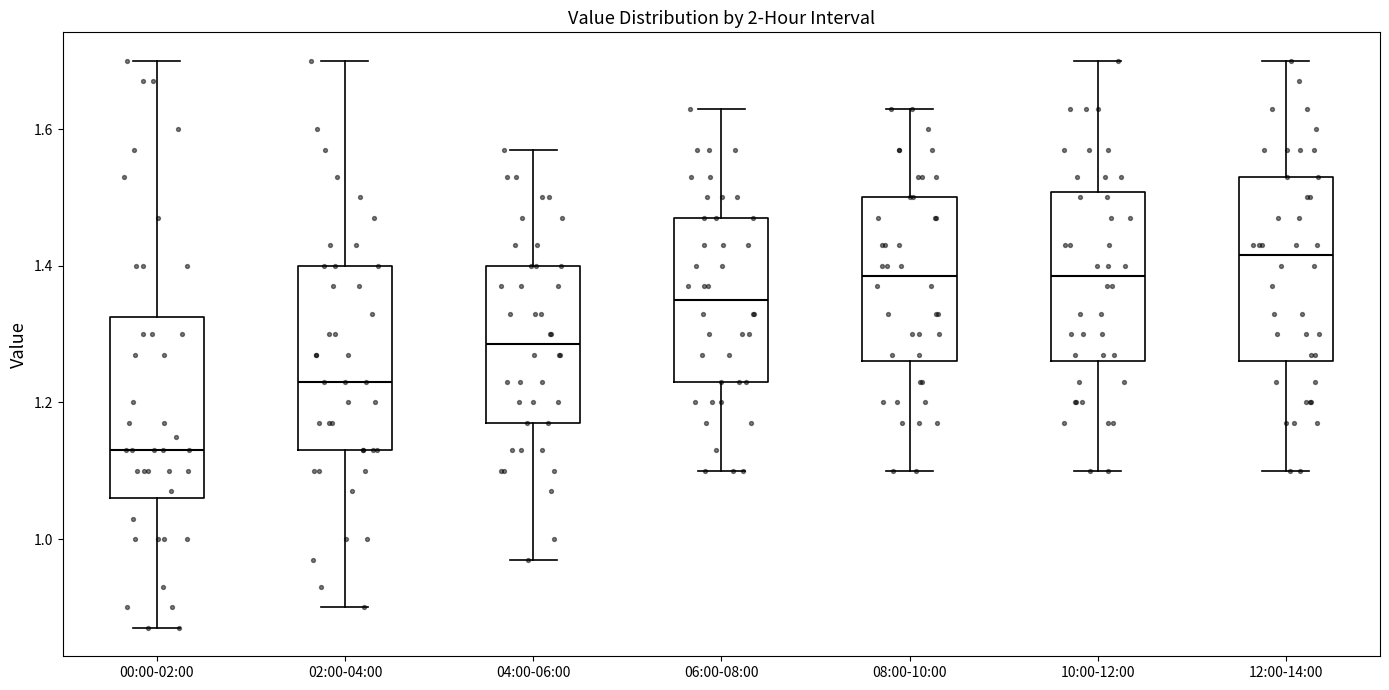

Where is the upper edge of the box for 02:00-04:00 on the y-axis? The values are not printed on the chart, so give them approximately, as read against the axis.

1.40